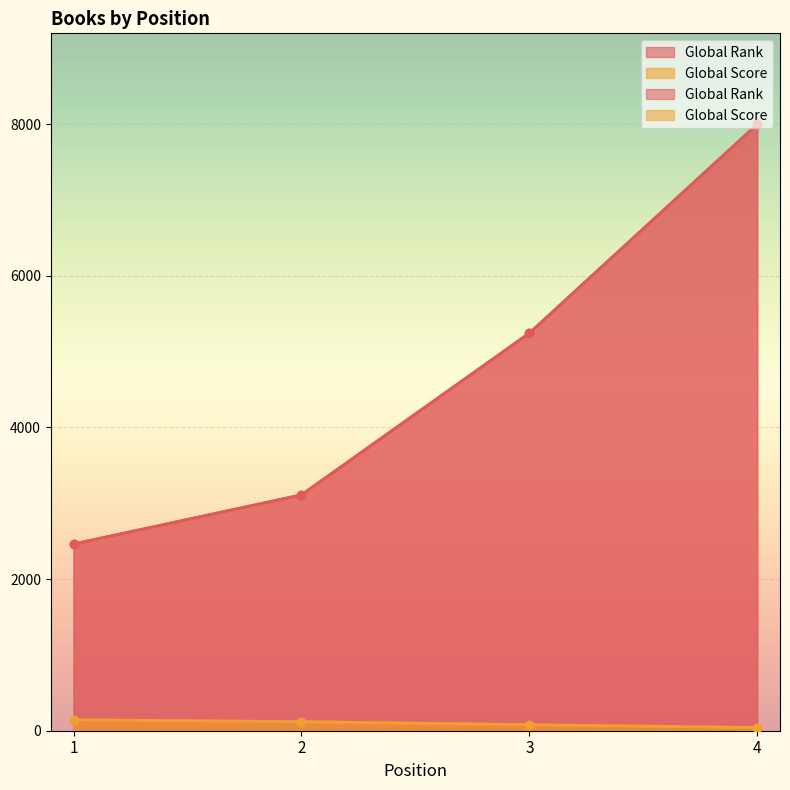

What is the difference between the maximum and minimum values in the Global Score series?

102